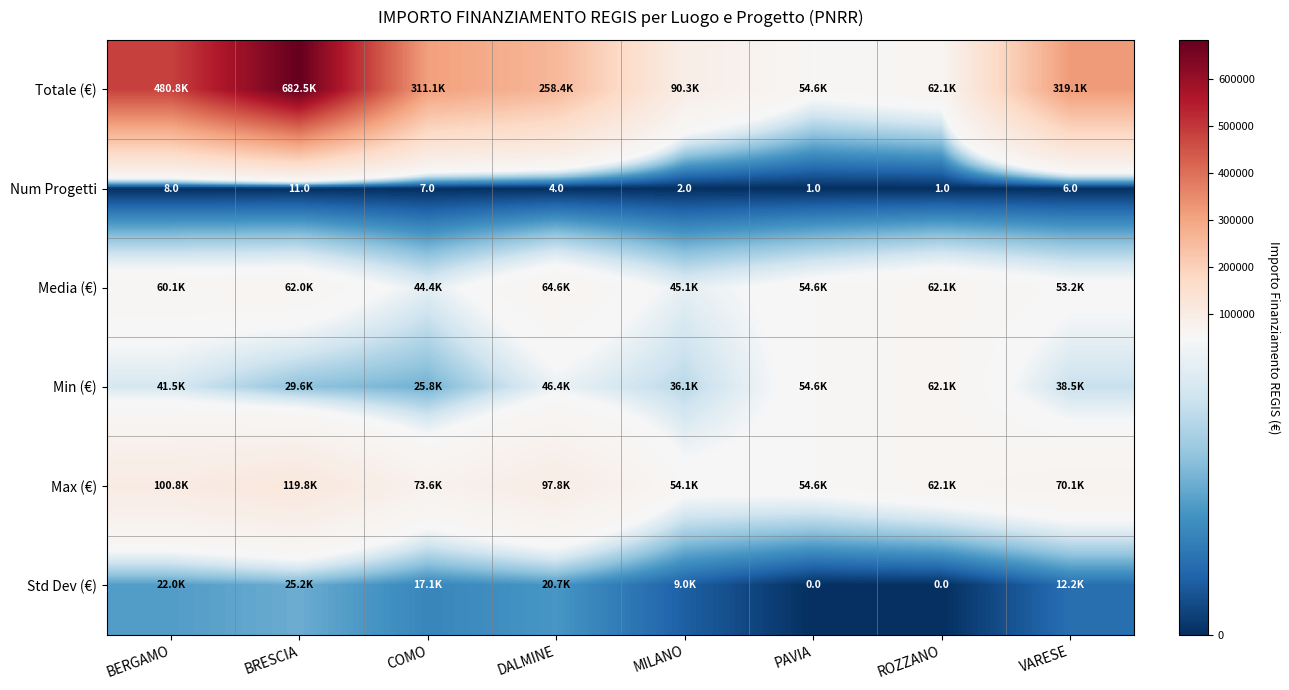

At which label does Num Progetti first exceed 6?

BERGAMO